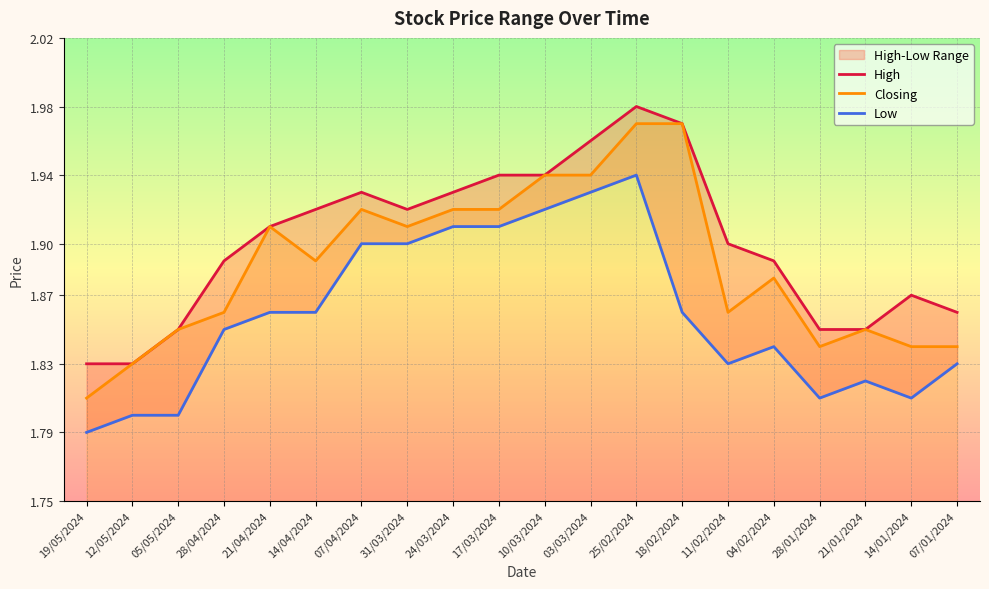

Reading right to left, transcribe all the data shown in this chart.

High: 07/01/2024=1.9	14/01/2024=1.9	21/01/2024=1.9	28/01/2024=1.9	04/02/2024=1.9	11/02/2024=1.9	18/02/2024=2.0	25/02/2024=2.0	03/03/2024=2.0	10/03/2024=1.9	17/03/2024=1.9	24/03/2024=1.9	31/03/2024=1.9	07/04/2024=1.9	14/04/2024=1.9	21/04/2024=1.9	28/04/2024=1.9	05/05/2024=1.9	12/05/2024=1.8	19/05/2024=1.8
Closing: 07/01/2024=1.8	14/01/2024=1.8	21/01/2024=1.9	28/01/2024=1.8	04/02/2024=1.9	11/02/2024=1.9	18/02/2024=2.0	25/02/2024=2.0	03/03/2024=1.9	10/03/2024=1.9	17/03/2024=1.9	24/03/2024=1.9	31/03/2024=1.9	07/04/2024=1.9	14/04/2024=1.9	21/04/2024=1.9	28/04/2024=1.9	05/05/2024=1.9	12/05/2024=1.8	19/05/2024=1.8
Low: 07/01/2024=1.8	14/01/2024=1.8	21/01/2024=1.8	28/01/2024=1.8	04/02/2024=1.8	11/02/2024=1.8	18/02/2024=1.9	25/02/2024=1.9	03/03/2024=1.9	10/03/2024=1.9	17/03/2024=1.9	24/03/2024=1.9	31/03/2024=1.9	07/04/2024=1.9	14/04/2024=1.9	21/04/2024=1.9	28/04/2024=1.9	05/05/2024=1.8	12/05/2024=1.8	19/05/2024=1.8